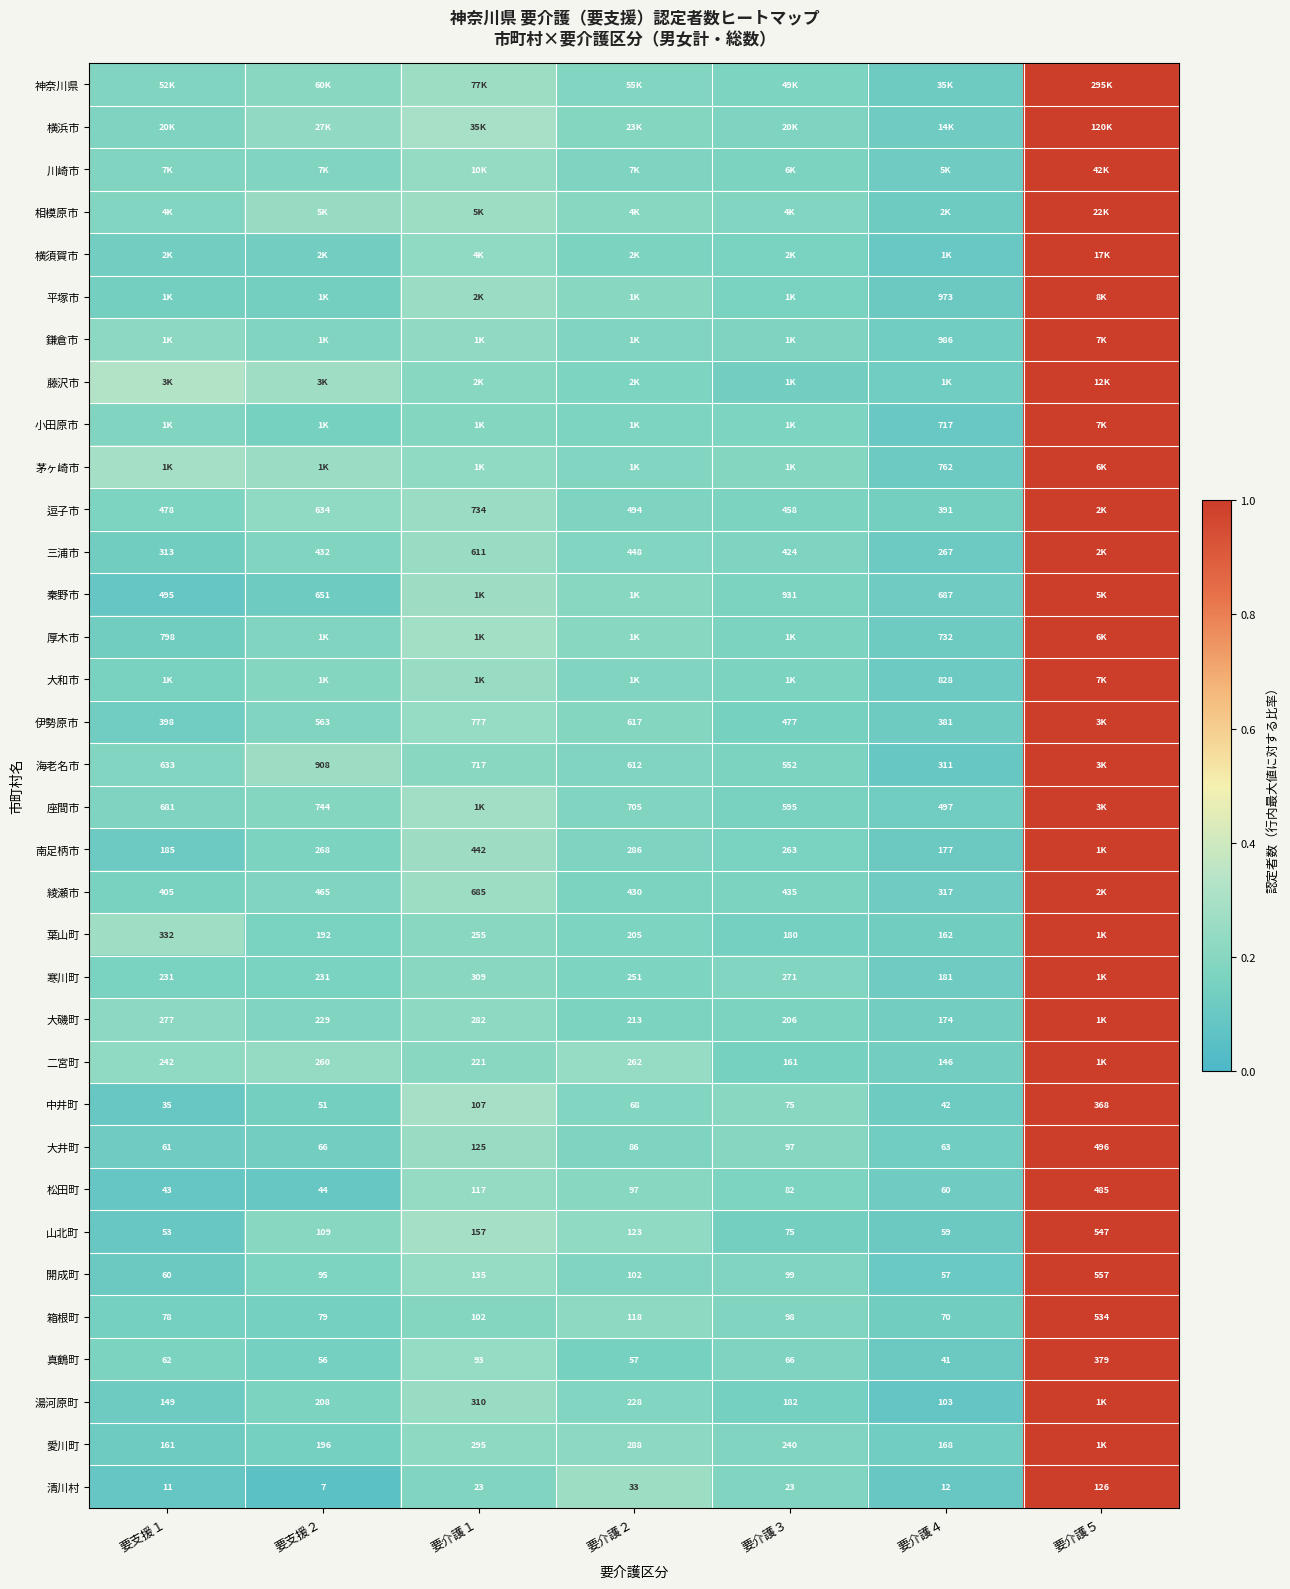

List the labels in order of 箱根町 value, largest first.

要介護５, 要介護２, 要介護１, 要介護３, 要支援２, 要支援１, 要介護４